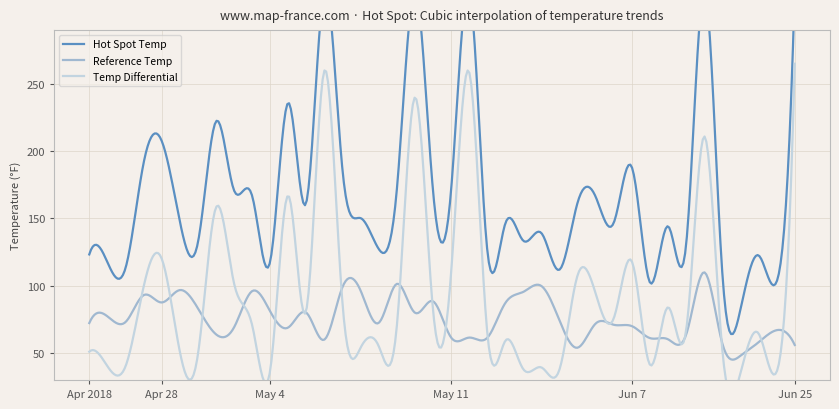

Where is Temp Differential nearest to the value 150?

2018-05-02